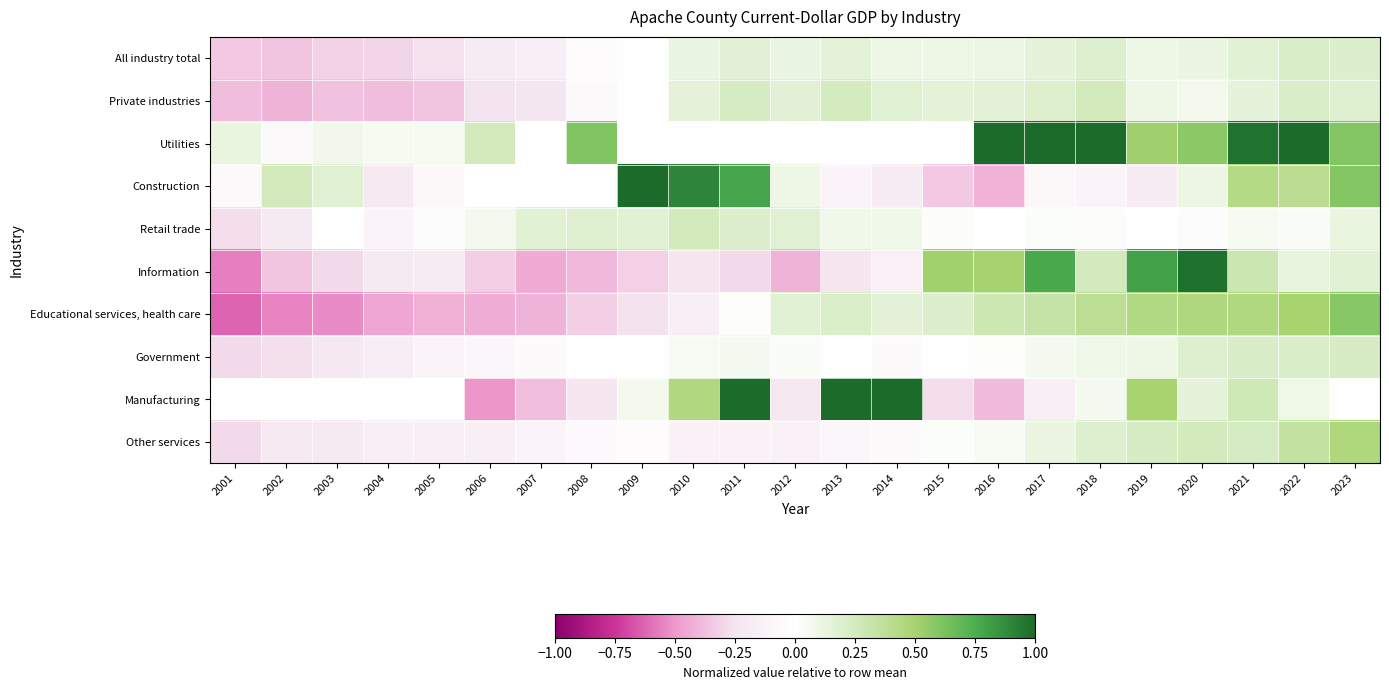

How many series are shown in this chart?

10